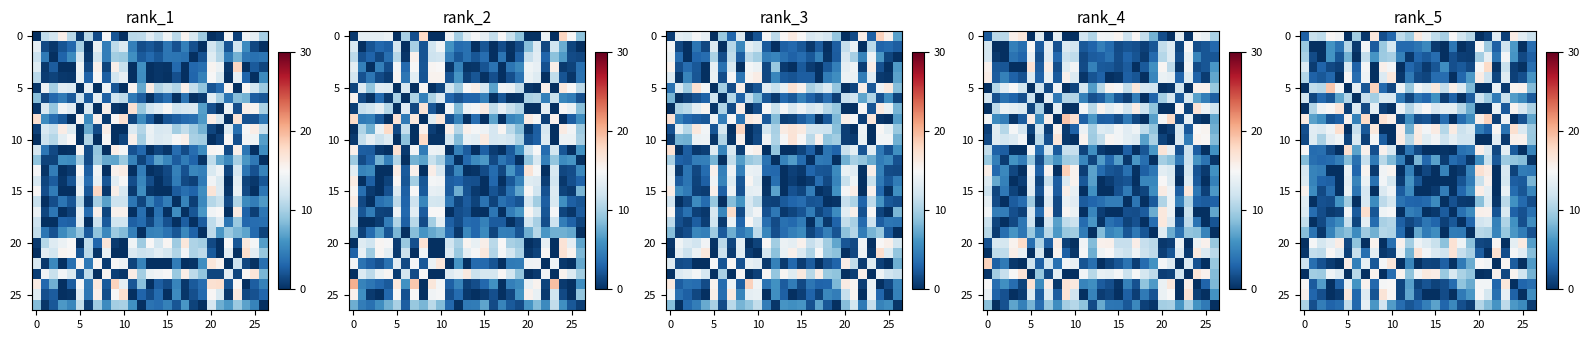

What is the difference between the maximum and second lowest values in the 20 series?

17.2